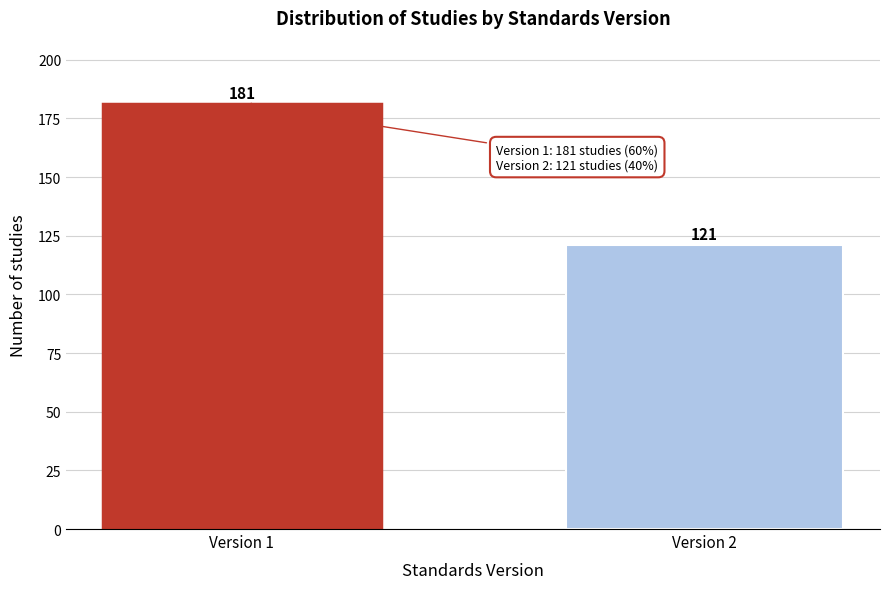

Reading left to right, list all the values displayed in this chart.

181	121